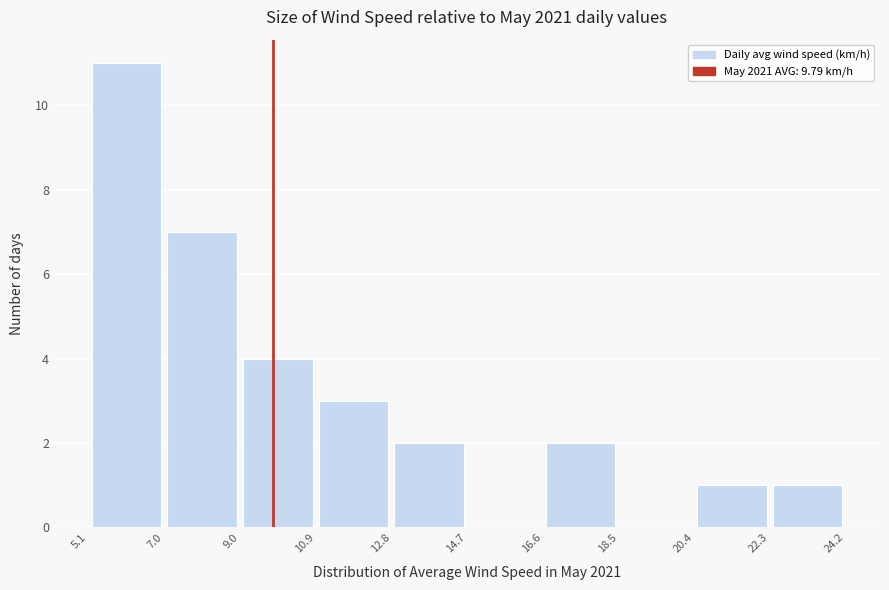

Reading left to right, transcribe this chart: for each bar, give the range it covers on the x-axis and its height. The values are not printed on the chart, so give them approximately, as read against the axis.

5.1 to 7.0: 11
7.0 to 9.0: 7
9.0 to 10.9: 4
10.9 to 12.8: 3
12.8 to 14.7: 2
14.7 to 16.6: 0
16.6 to 18.5: 2
18.5 to 20.4: 0
20.4 to 22.3: 1
22.3 to 24.2: 1